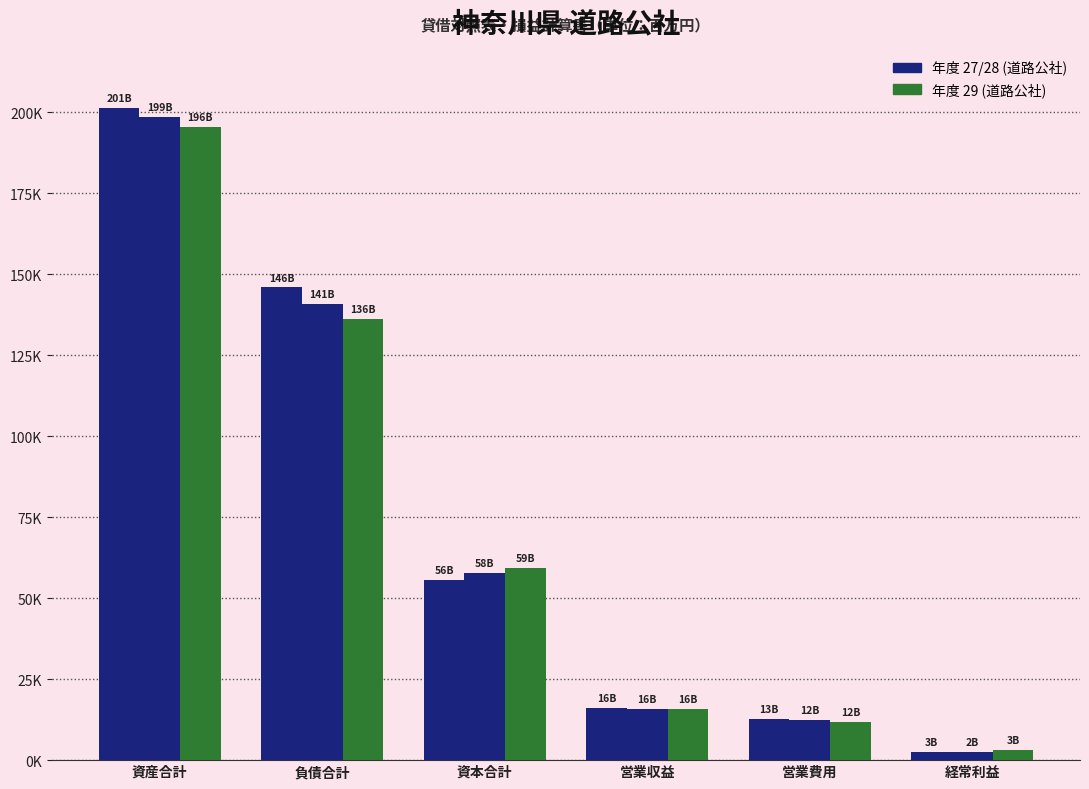

Are the bars grouped side by side (vs. stacked)?

Yes